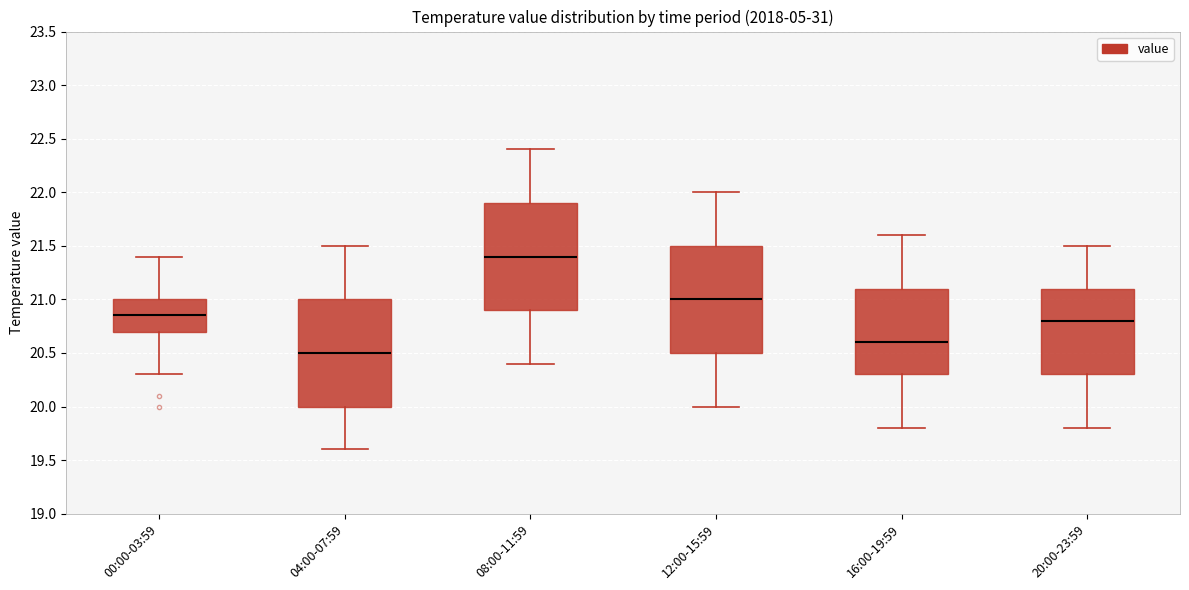

Reading left to right, transcribe this box plot: for each box, give where its median line is, the range the box spans, and where its two whiskers end, as read against the y-axis. The values are not printed on the chart, so give them approximately, as read against the axis.

00:00-03:59: median 20.85, box 20.70 to 21.00, whiskers 20.30 to 21.40
04:00-07:59: median 20.50, box 20.00 to 21.00, whiskers 19.60 to 21.50
08:00-11:59: median 21.40, box 20.90 to 21.90, whiskers 20.40 to 22.40
12:00-15:59: median 21.00, box 20.50 to 21.50, whiskers 20.00 to 22.00
16:00-19:59: median 20.60, box 20.30 to 21.10, whiskers 19.80 to 21.60
20:00-23:59: median 20.80, box 20.30 to 21.10, whiskers 19.80 to 21.50